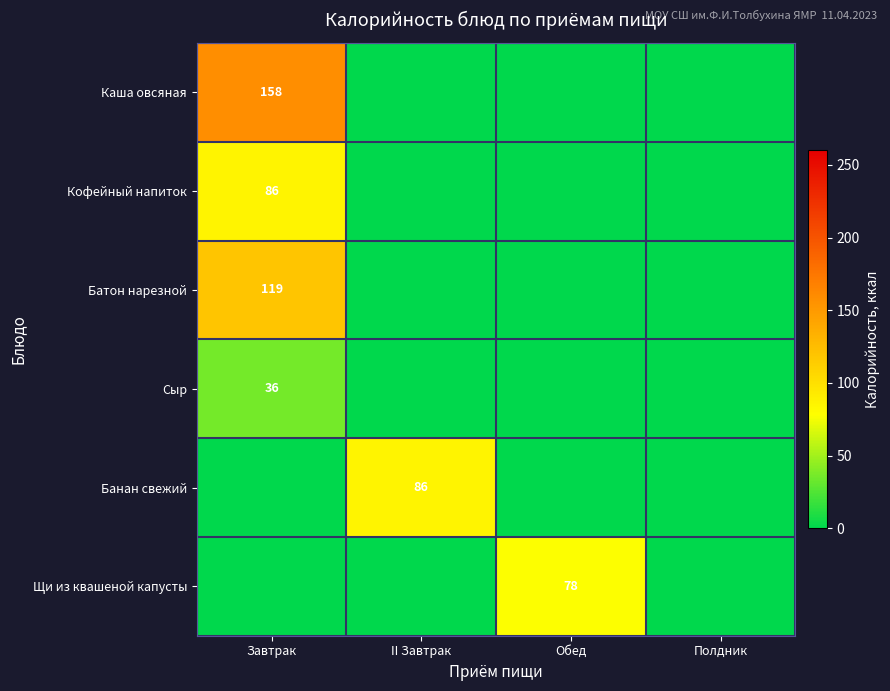

True or false: Каша овсяная has a value of 158 at Завтрак.

True